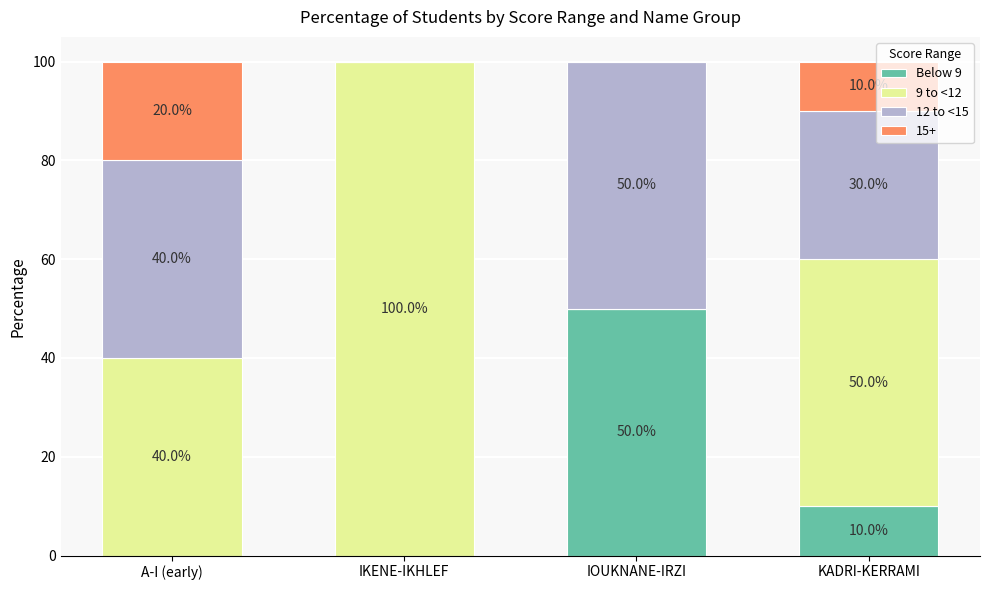

How many distinct data groups are displayed?

4